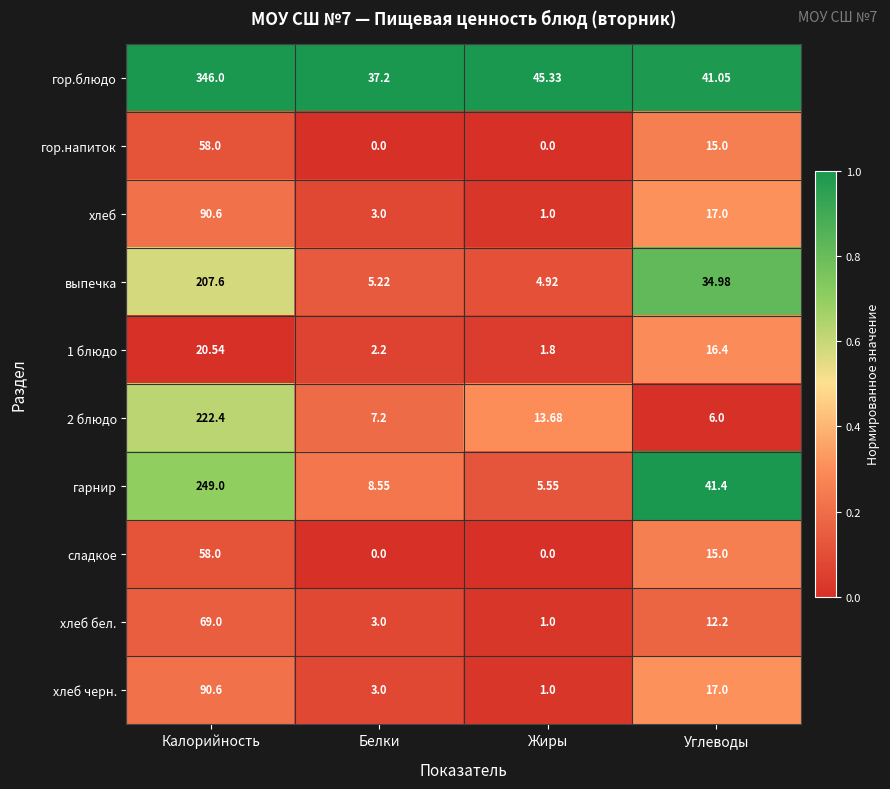

List the labels in order of выпечка value, smallest first.

Жиры, Белки, Углеводы, Калорийность